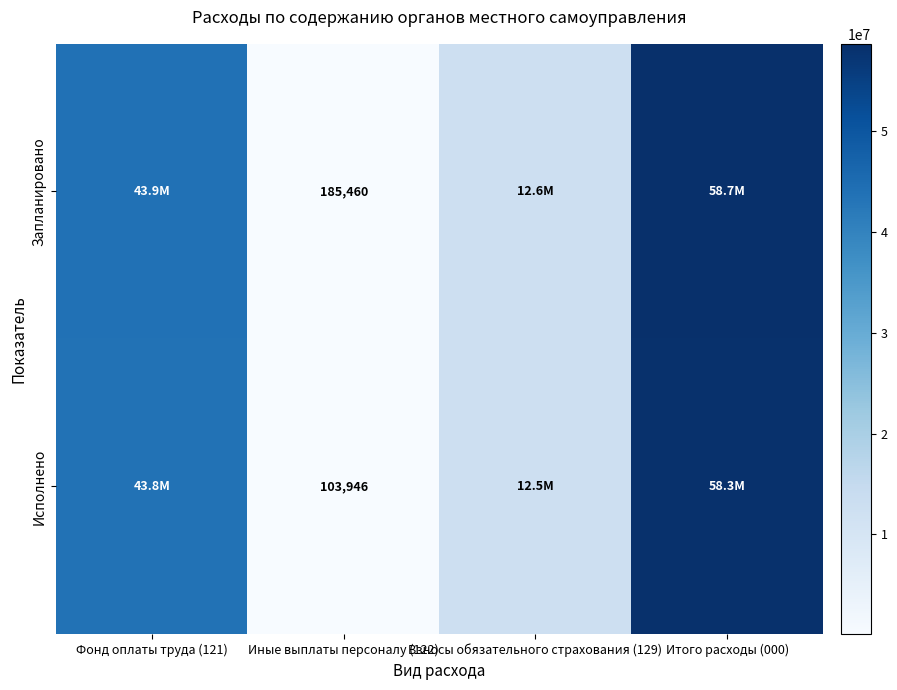

What is the sum of the Исполнено values at Взносы обязательного страхования (129) and Итого расходы (000)?

70787111.8